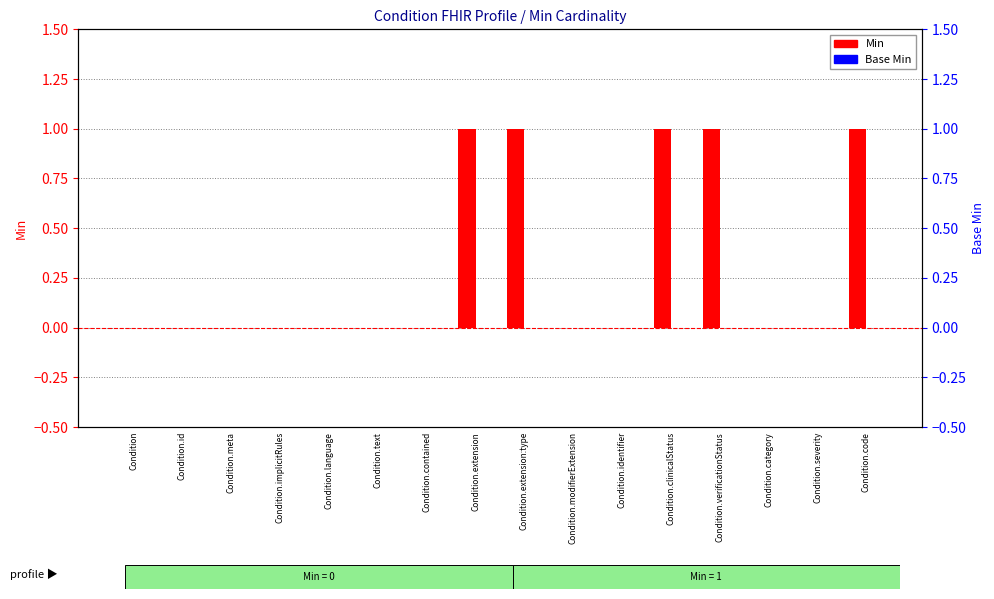

Reading right to left, transcribe all the data shown in this chart.

Min: Condition.code=1	Condition.severity=0	Condition.category=0	Condition.verificationStatus=1	Condition.clinicalStatus=1	Condition.identifier=0	Condition.modifierExtension=0	Condition.extension:type=1	Condition.extension=1	Condition.contained=0	Condition.text=0	Condition.language=0	Condition.implicitRules=0	Condition.meta=0	Condition.id=0	Condition=0
Base Min: Condition.code=0	Condition.severity=0	Condition.category=0	Condition.verificationStatus=0	Condition.clinicalStatus=0	Condition.identifier=0	Condition.modifierExtension=0	Condition.extension:type=0	Condition.extension=0	Condition.contained=0	Condition.text=0	Condition.language=0	Condition.implicitRules=0	Condition.meta=0	Condition.id=0	Condition=0